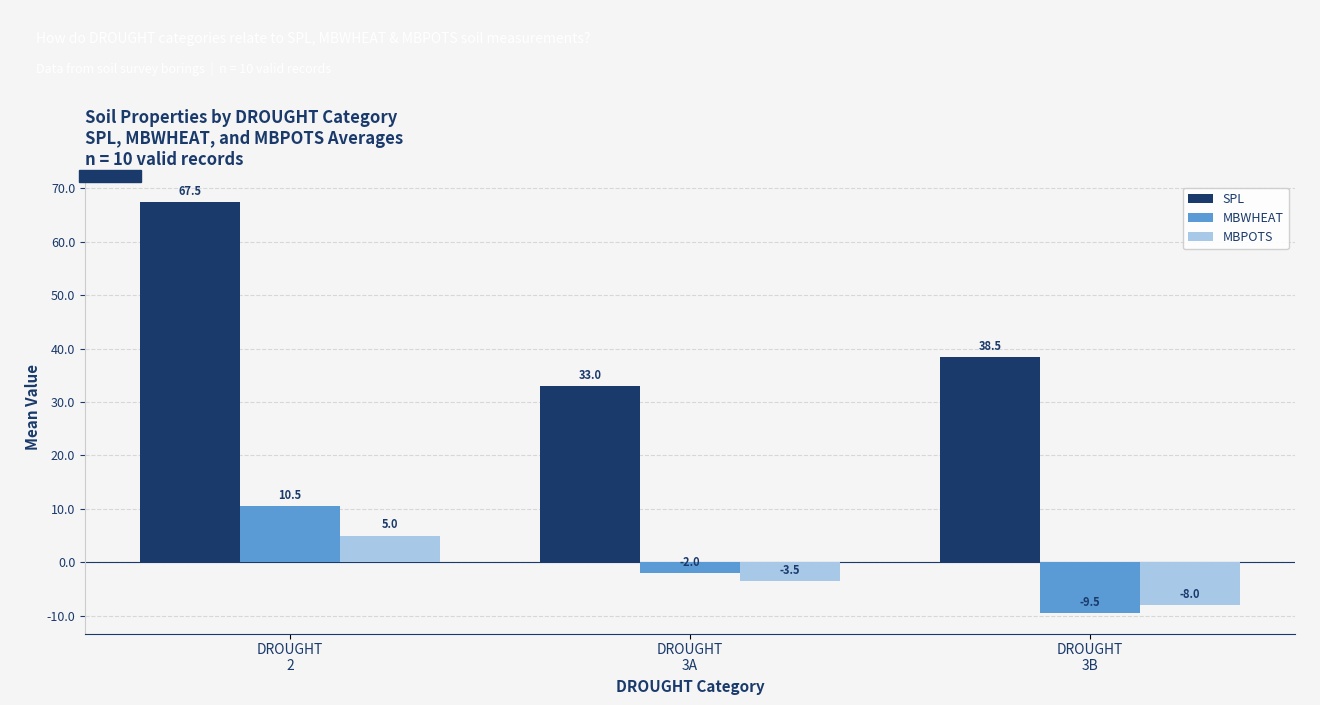

What are all the series names shown in the legend?

SPL, MBWHEAT, MBPOTS